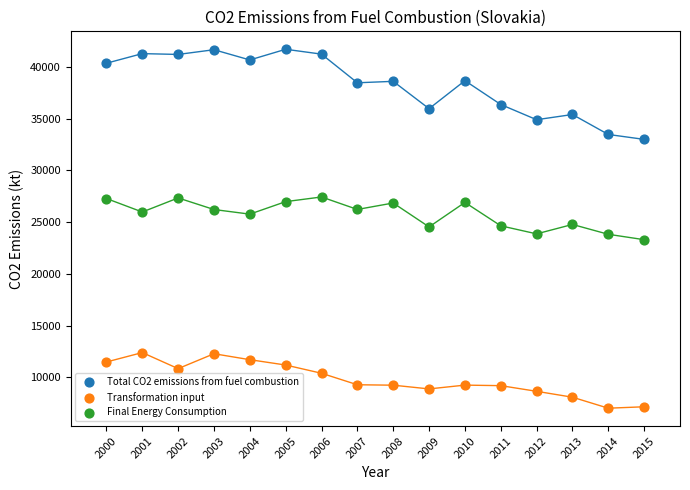

Which series contains the lowest Y value?

Transformation input